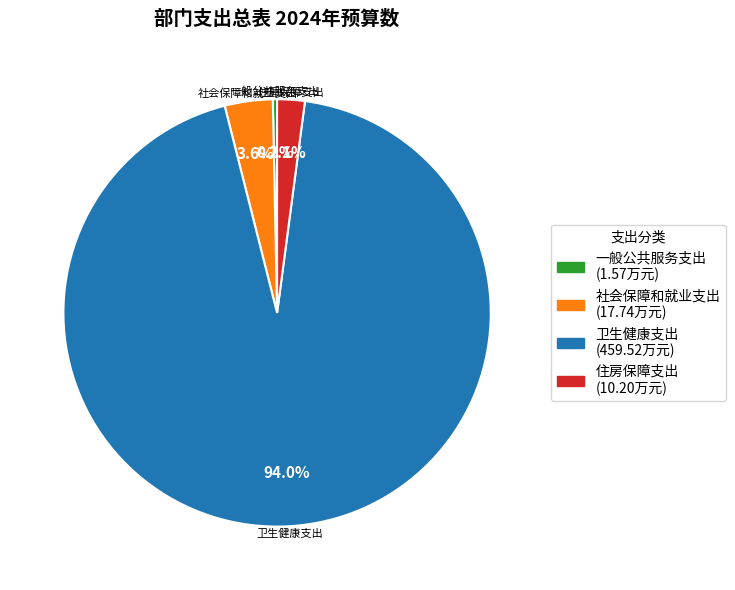

True or false: 卫生健康支出 accounts for 87% of the total.

False